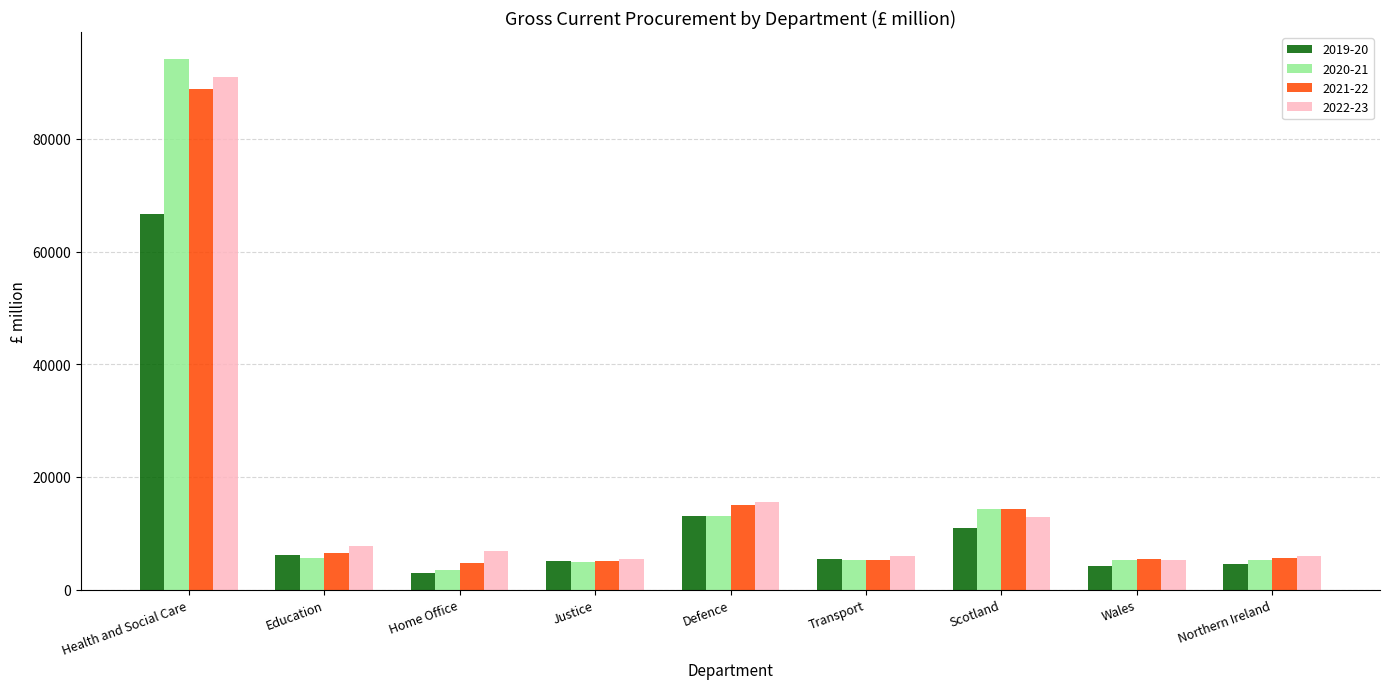

How many groups of bars are there?

9